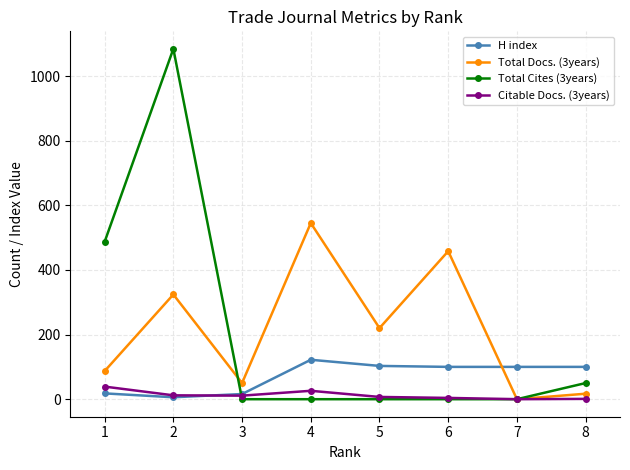

How many times do H index and Total Cites (3years) cross each other?

1